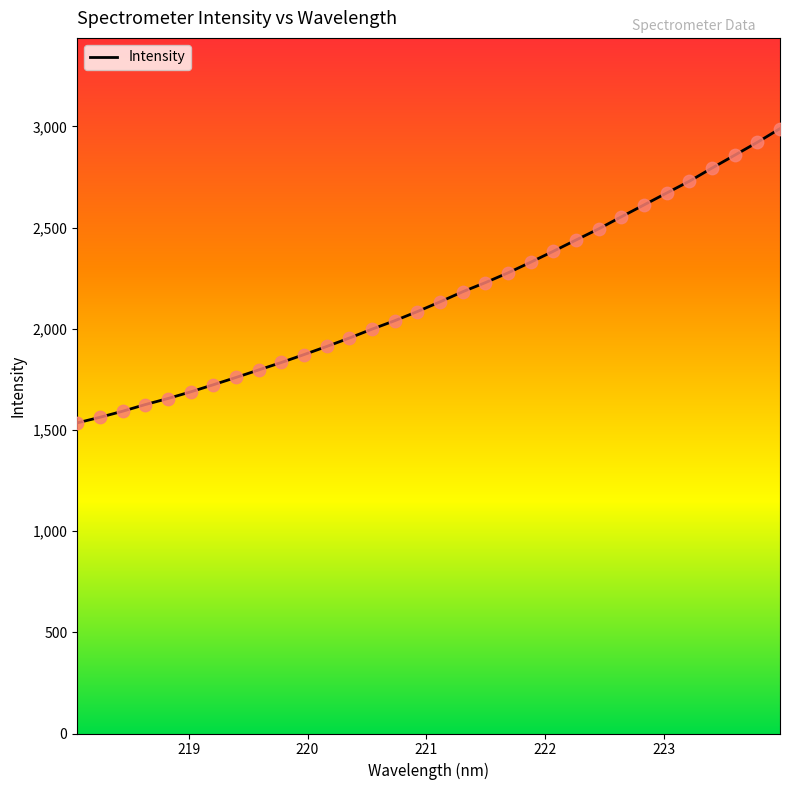

What is the smallest value displayed?

1535.1